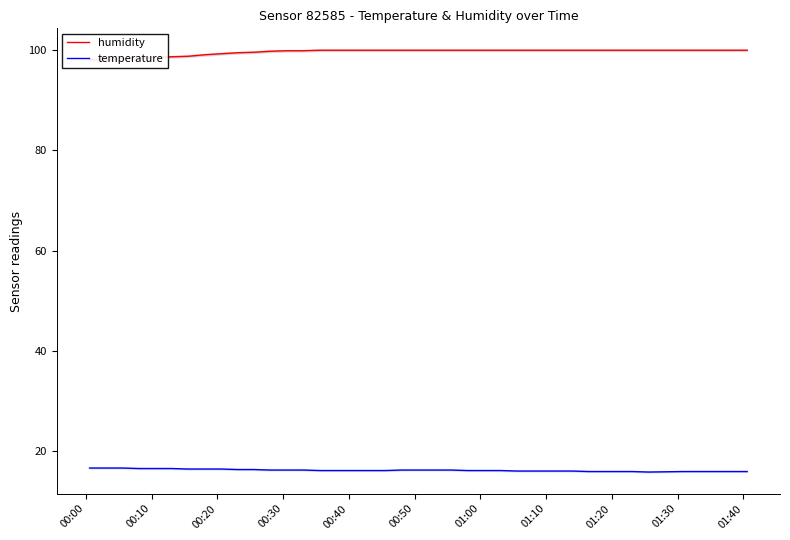

What is the maximum value for temperature?

16.7